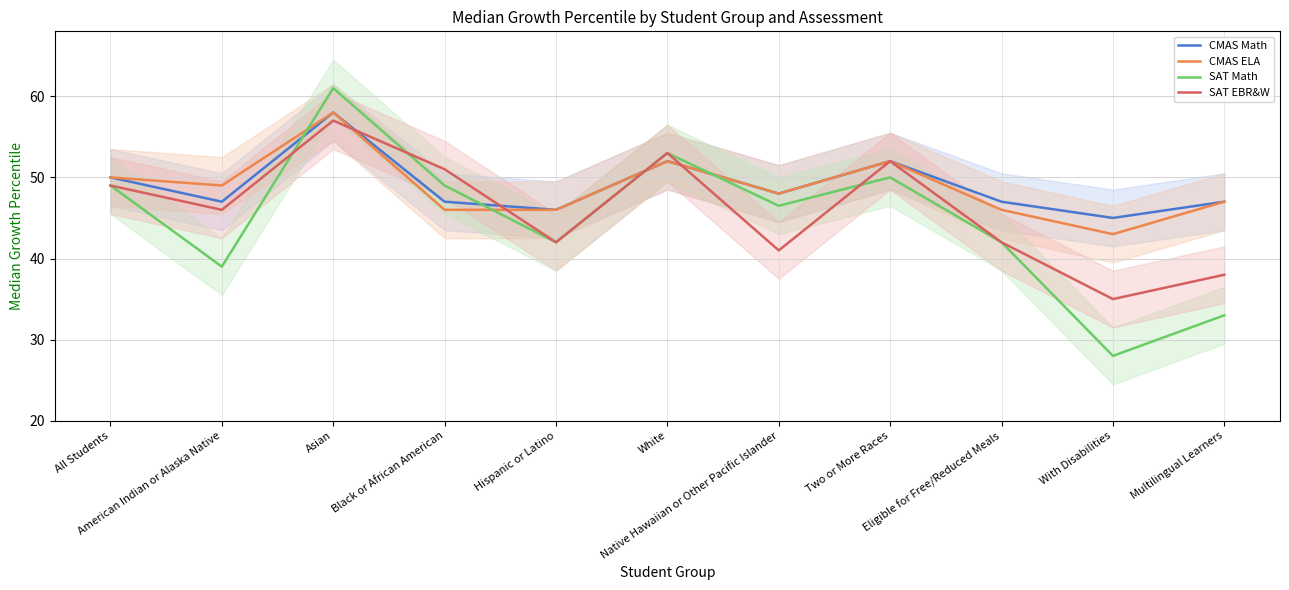

What position from the left is White?

6